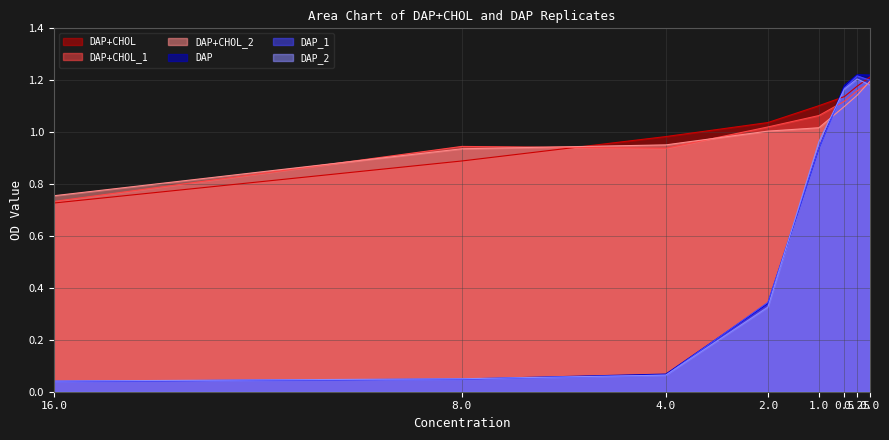

Which label corresponds to the largest value in the chart?

0.25